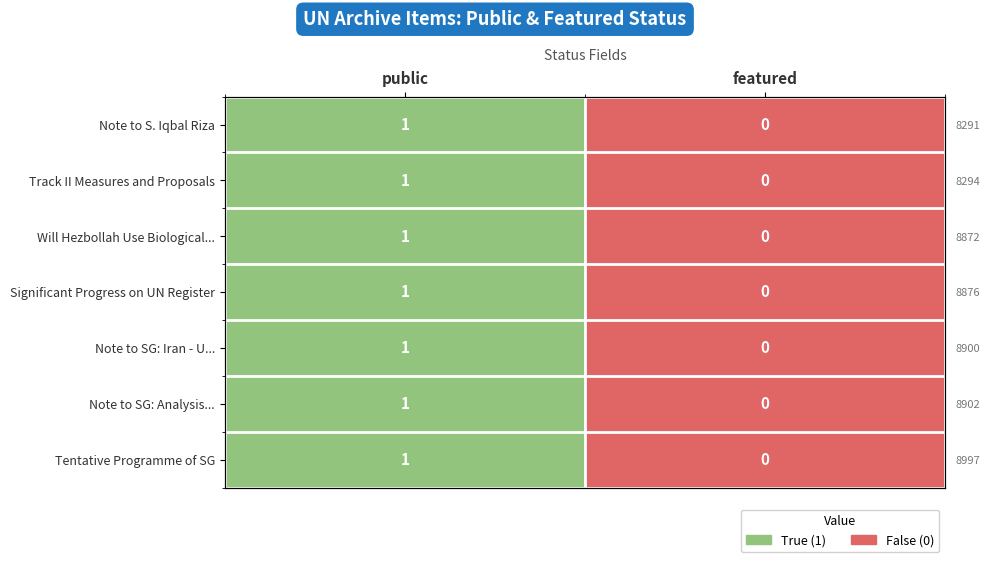

At featured, list the series in order from largest to smallest.

Note to S. Iqbal Riza, Track II Measures and Proposals, Will Hezbollah Use Biological..., Significant Progress on UN Register, Note to SG: Iran - U..., Note to SG: Analysis..., Tentative Programme of SG